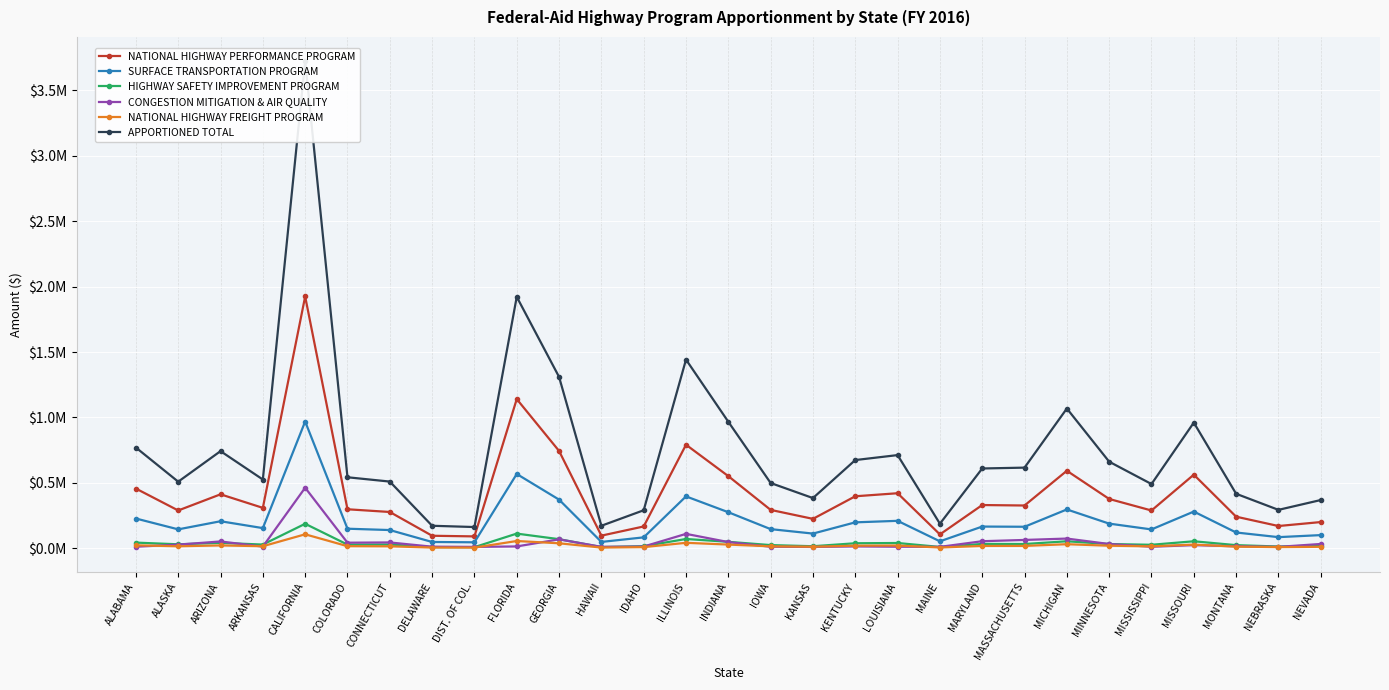

At which label does CONGESTION MITIGATION & AIR QUALITY first exceed 14830?

ALASKA